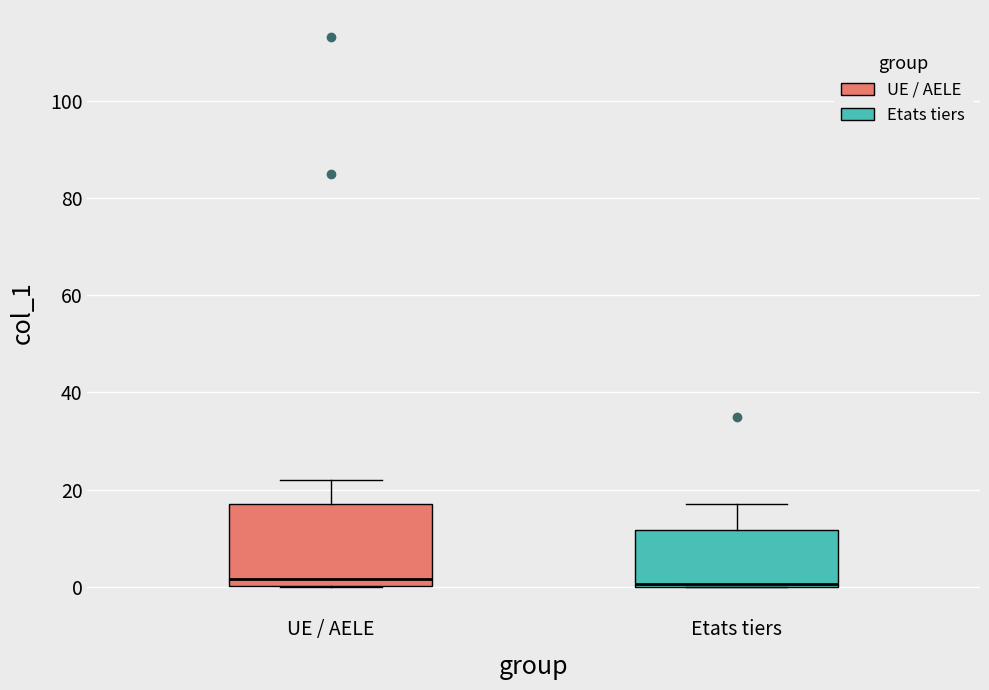

Which box is the tallest, from its lower edge to its upper edge?

UE / AELE